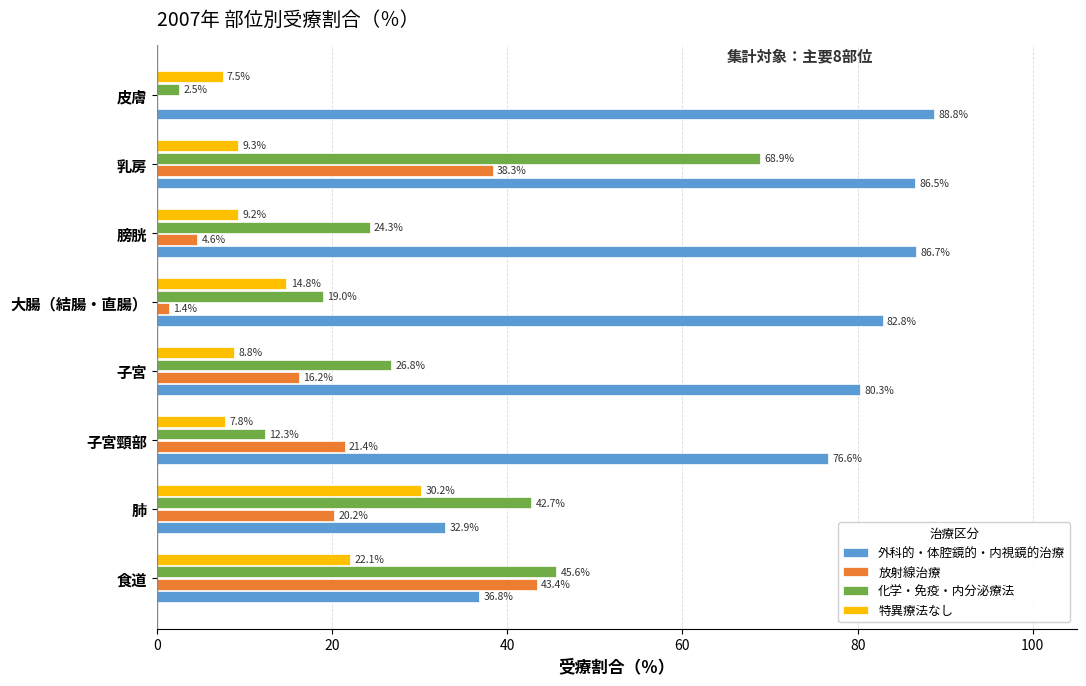

Which label corresponds to the largest value in the chart?

皮膚